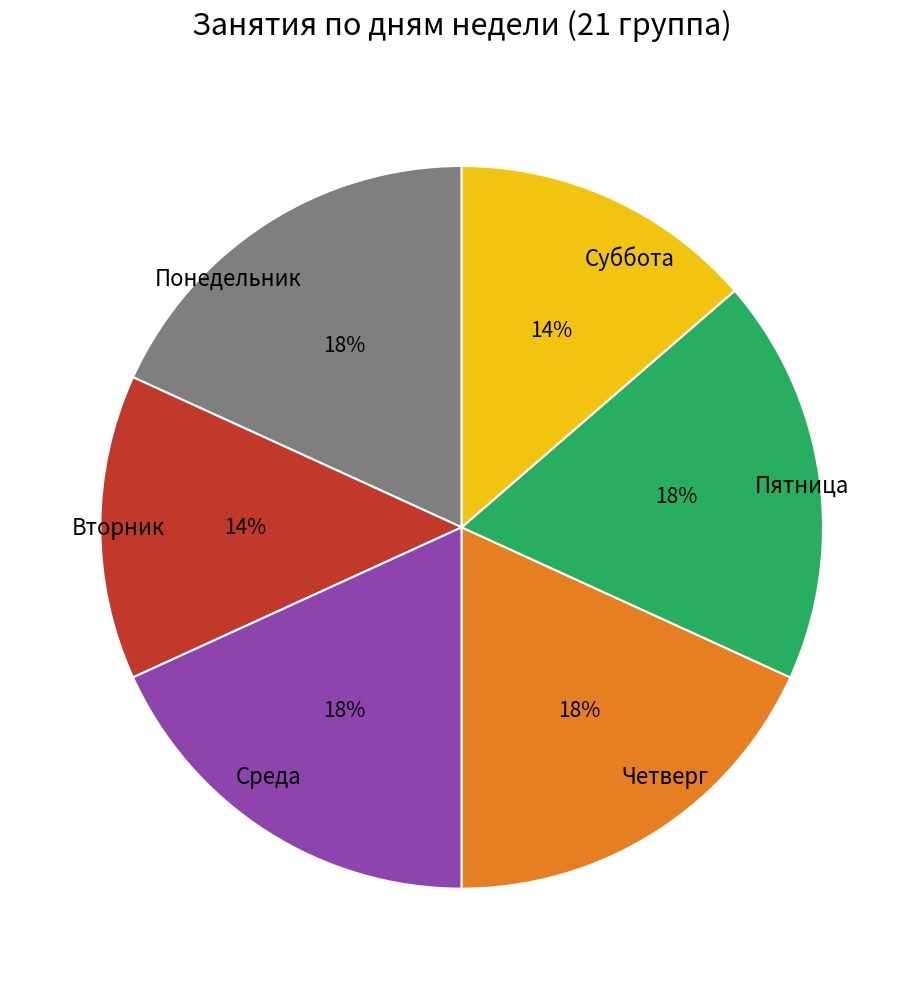

What is the ratio of the value at Вторник to the value at Суббота?

1.0